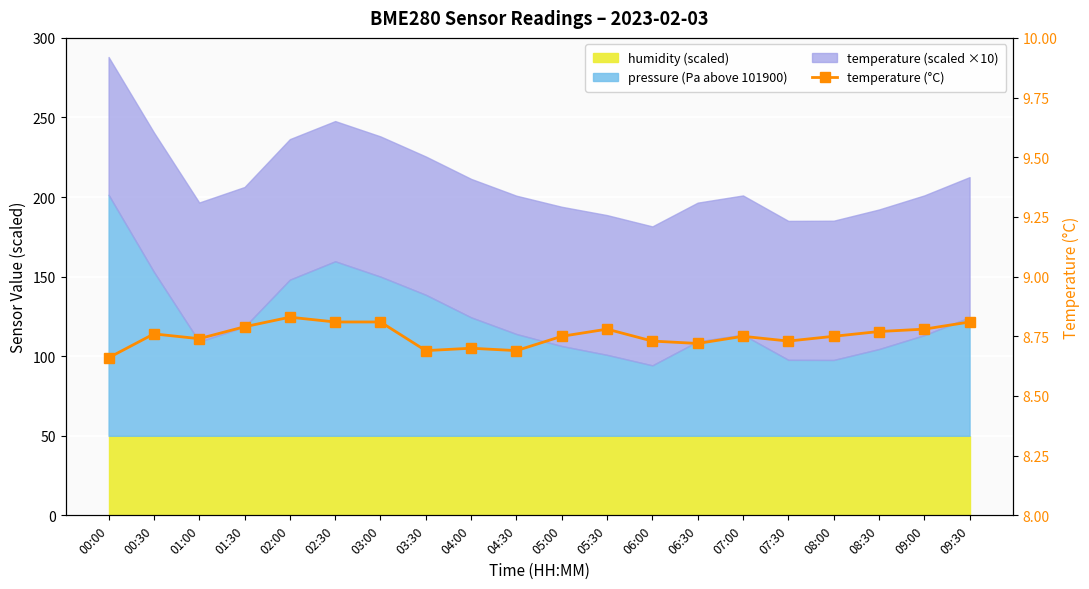

Rank the categories by value from highest to lowest.

02:00, 02:30, 03:00, 09:30, 01:30, 05:30, 09:00, 08:30, 00:30, 05:00, 07:00, 08:00, 01:00, 06:00, 07:30, 06:30, 04:00, 03:30, 04:30, 00:00